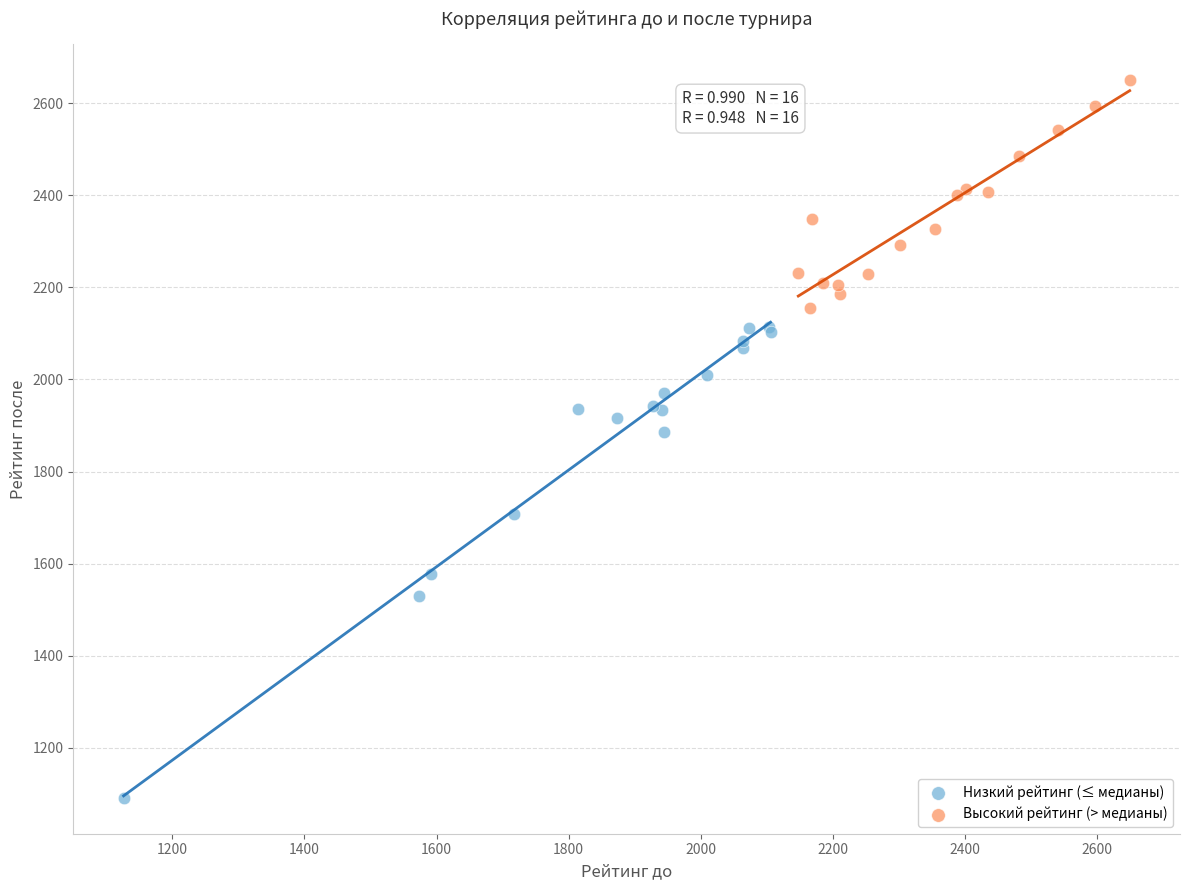

Which series reaches the maximum Y coordinate?

Высокий рейтинг (> медианы)